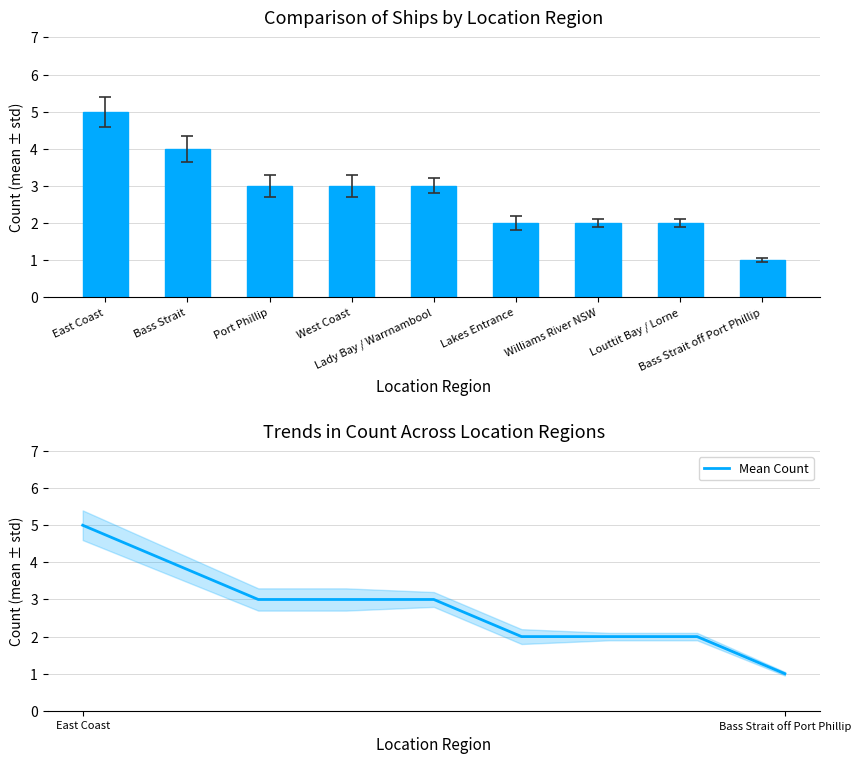

At how many categories does at least one series exceed 2?

5